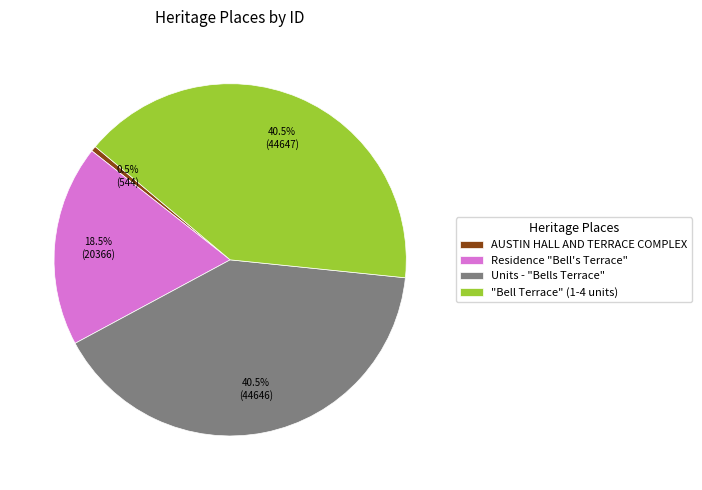

Which category has the smallest portion of the pie?

AUSTIN HALL AND TERRACE COMPLEX